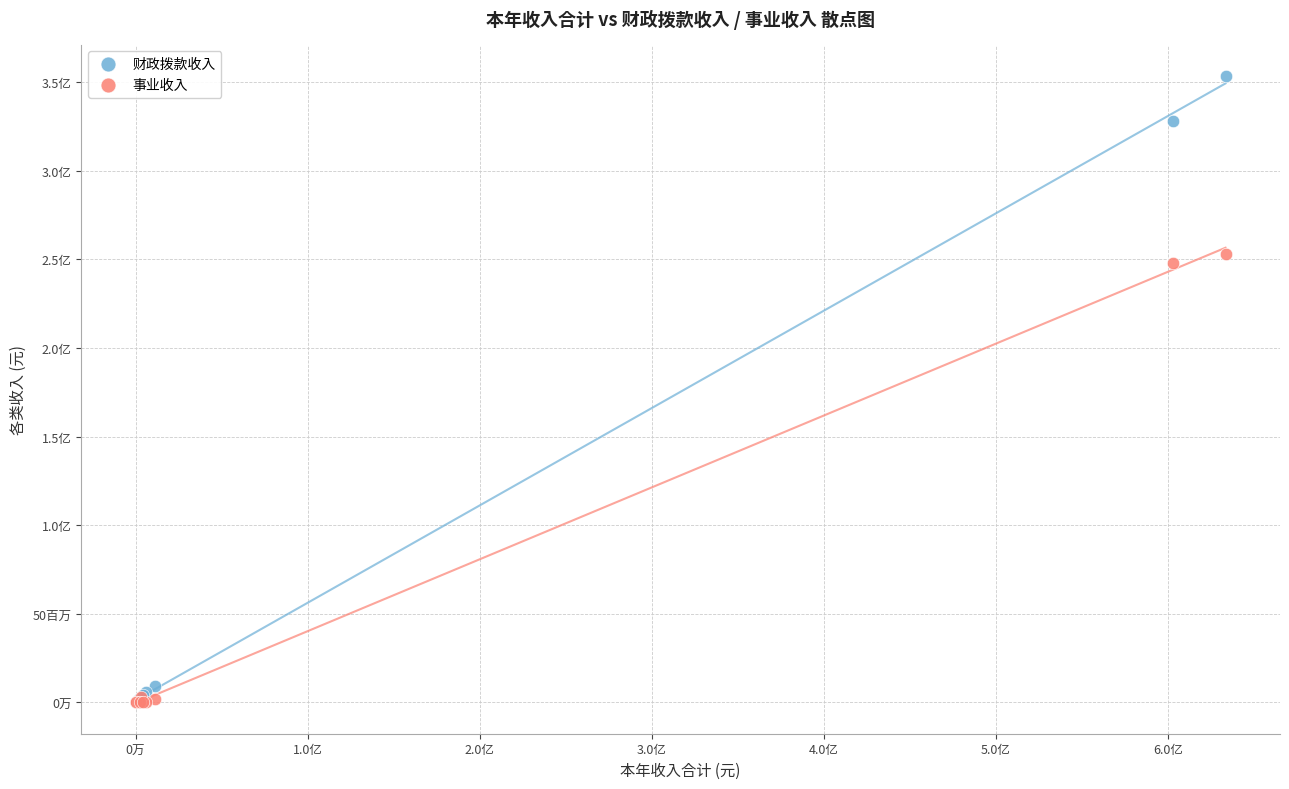

What are all the series names shown in the legend?

财政拨款收入, 事业收入